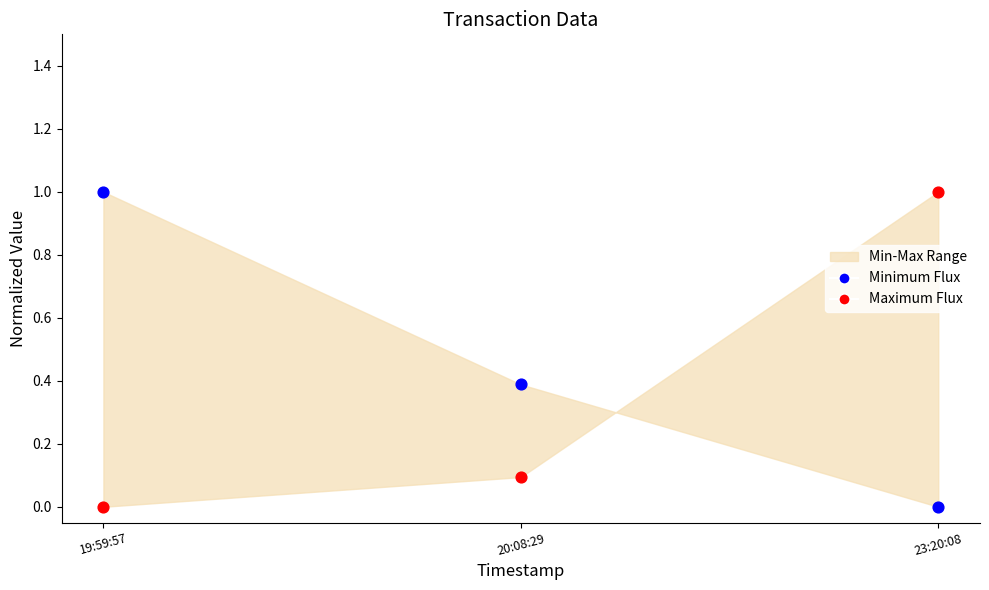

Across all data points, what is the average Y value?

0.4